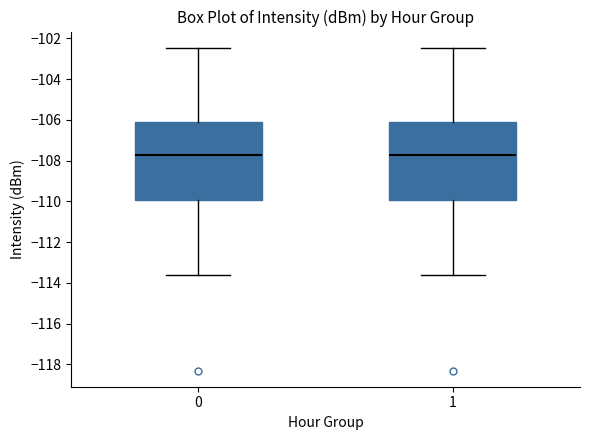

Where does the median line of the box at x = 1 sit on the y-axis? The values are not printed on the chart, so give them approximately, as read against the axis.

-107.8